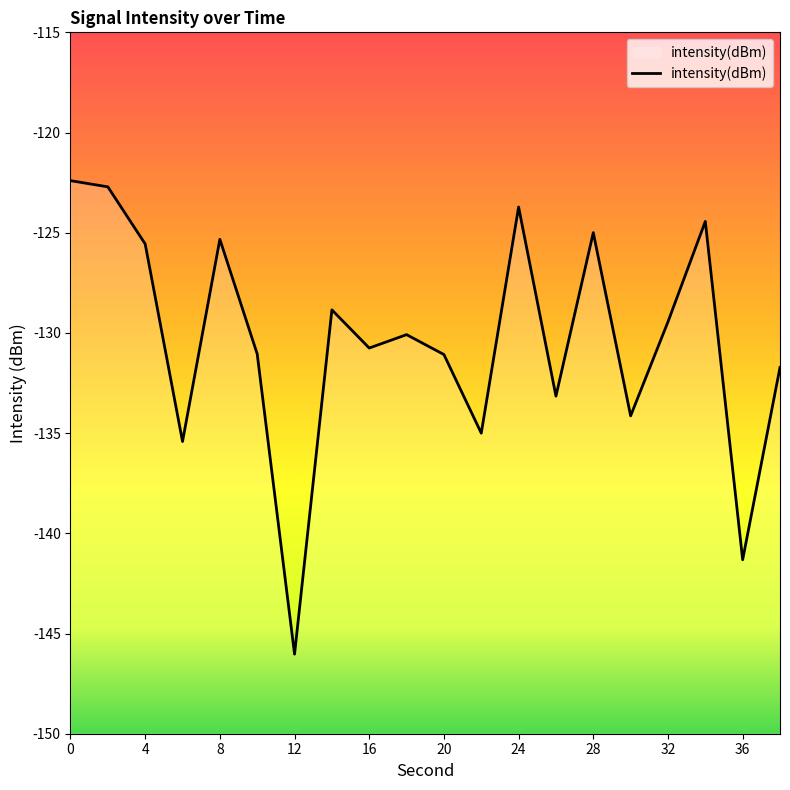

The value at 32 is -129.4. True or false?

True